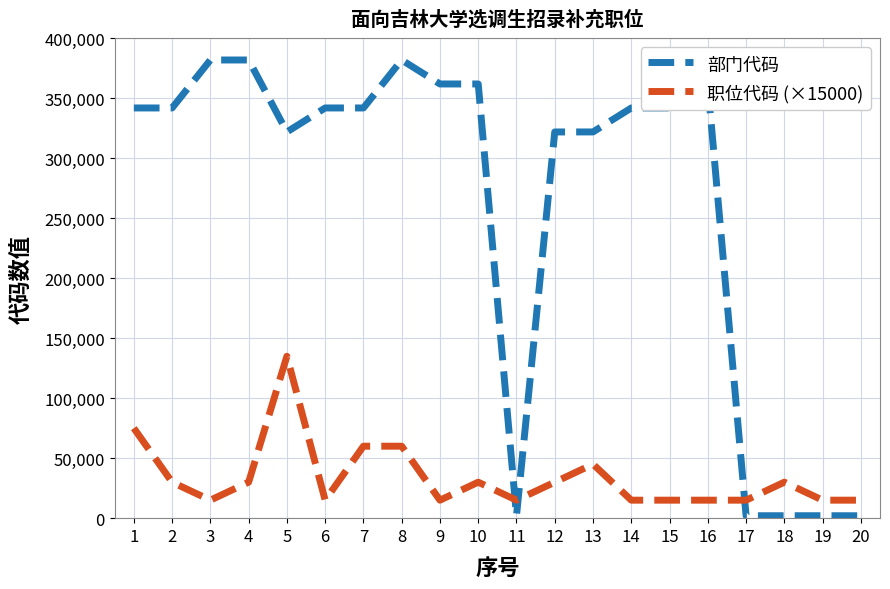

What is the sum of the 部门代码 values at 10 and 12?

684014